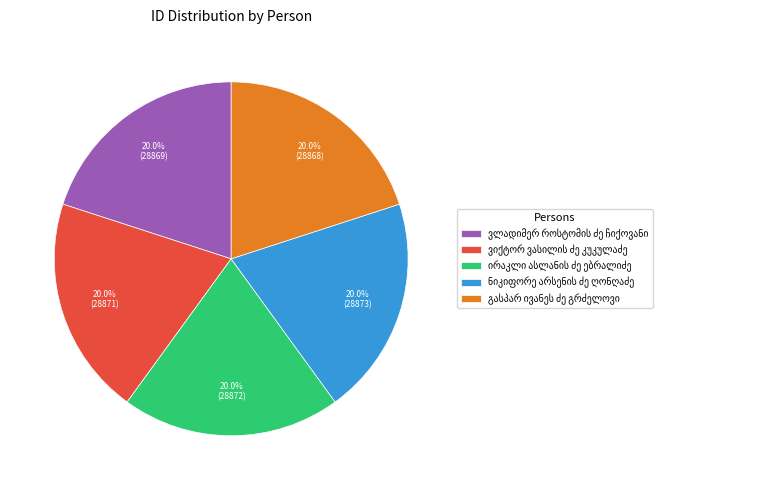

Is there a majority slice in this chart?

No